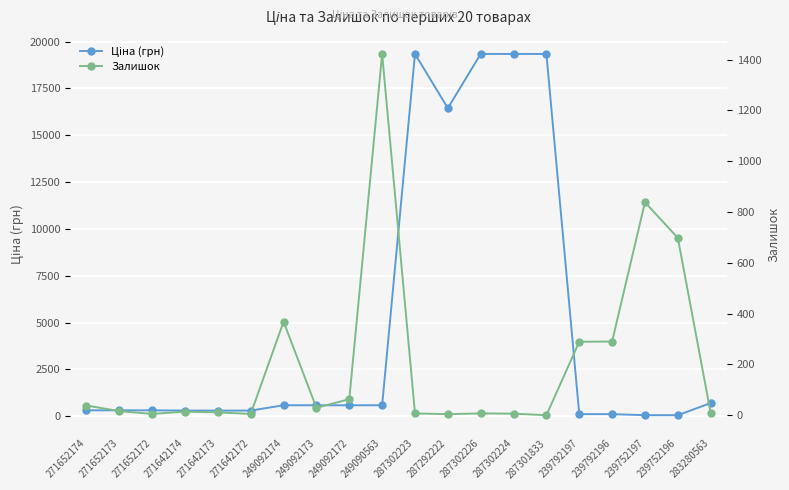

How many lines are shown in the chart?

2